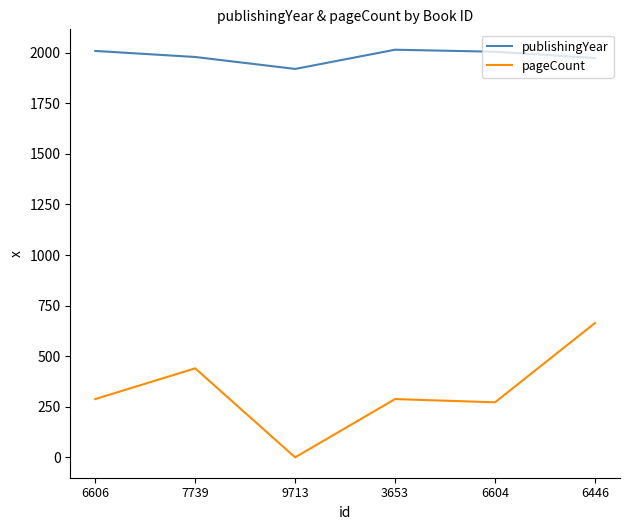

What is the highest value of the publishingYear series?

2015